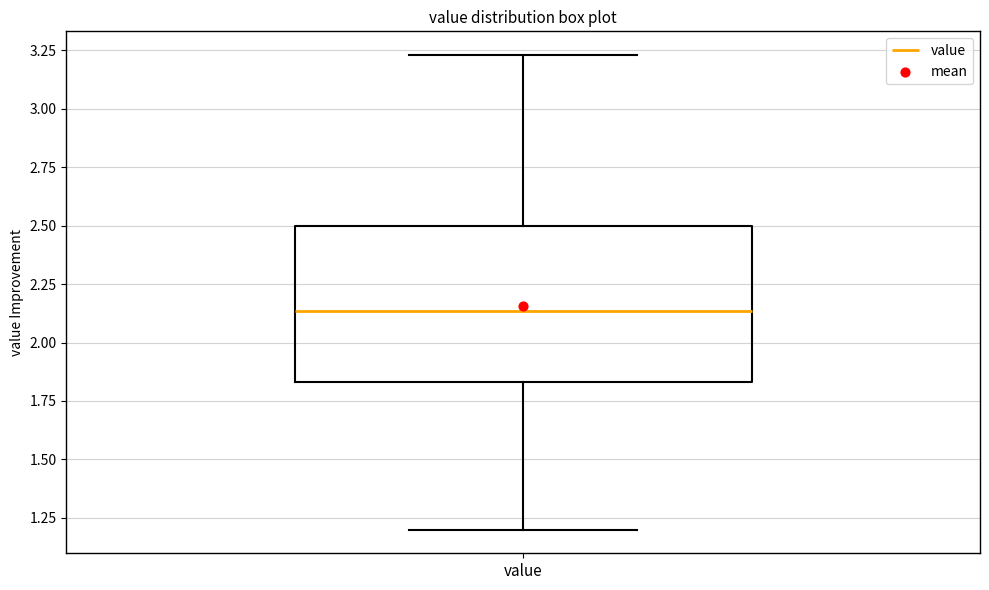

Where does the lower whisker of the box for value end on the y-axis? The values are not printed on the chart, so give them approximately, as read against the axis.

1.20